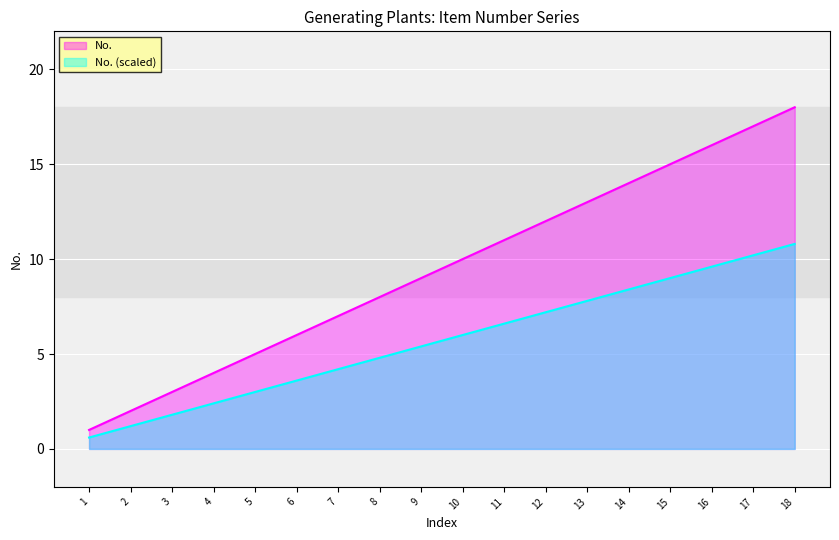

True or false: the data shows 6 at 6.

True